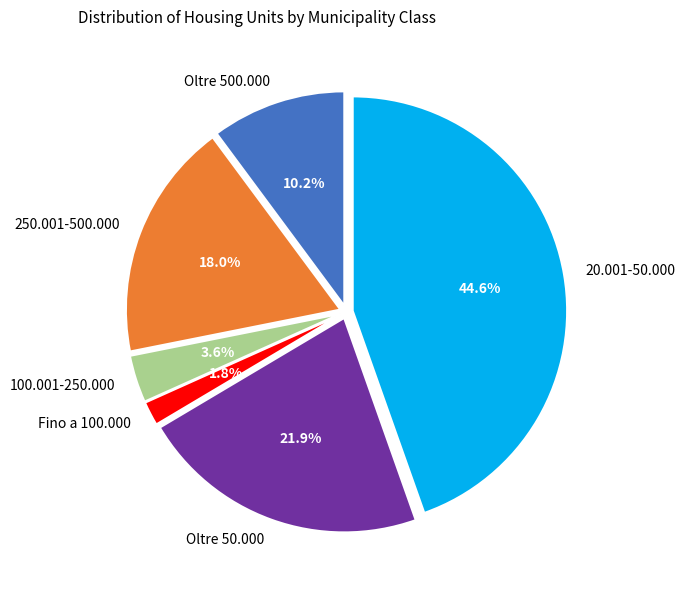

To the nearest percent, what percentage of the pie is 250.001-500.000?

18%